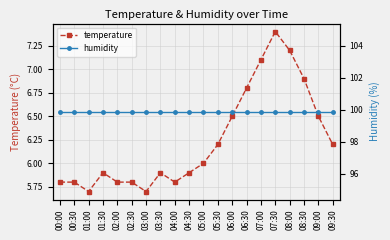

The value of temperature at 08:30 is 6.9. True or false?

True